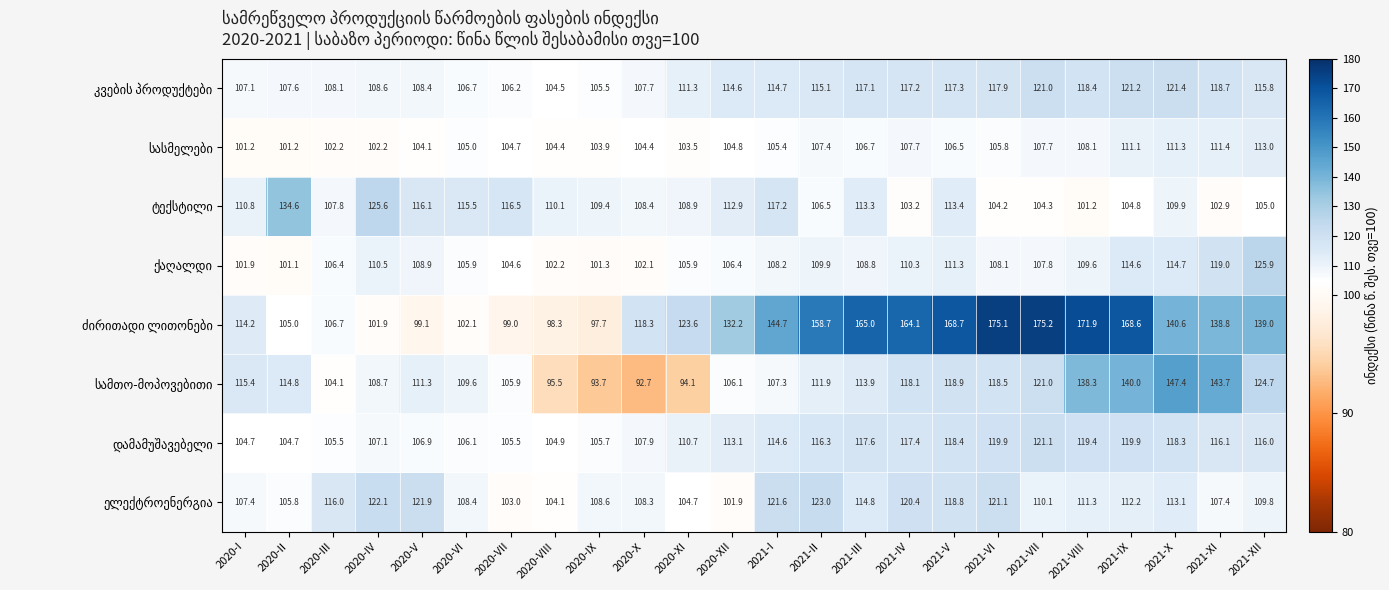

At which category is the sum across all series the highest?

2021-IX